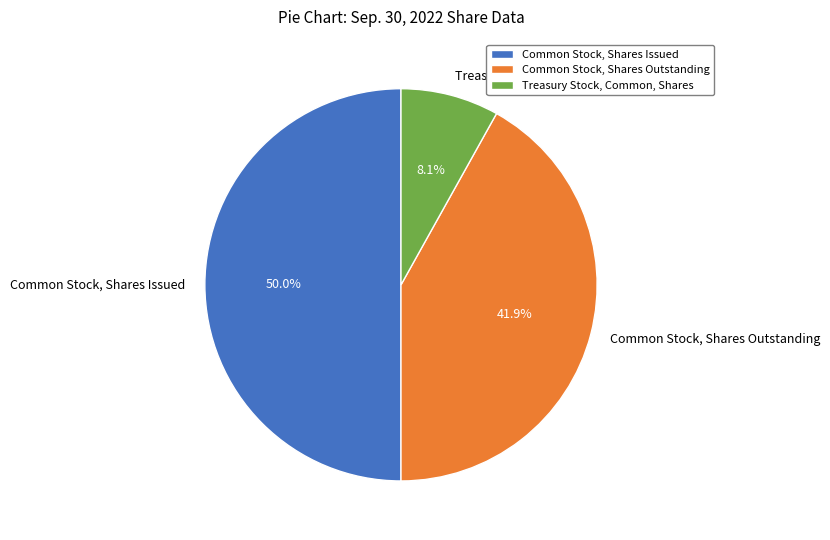

Does Treasury Stock, Common, Shares represent more than half of the total?

No